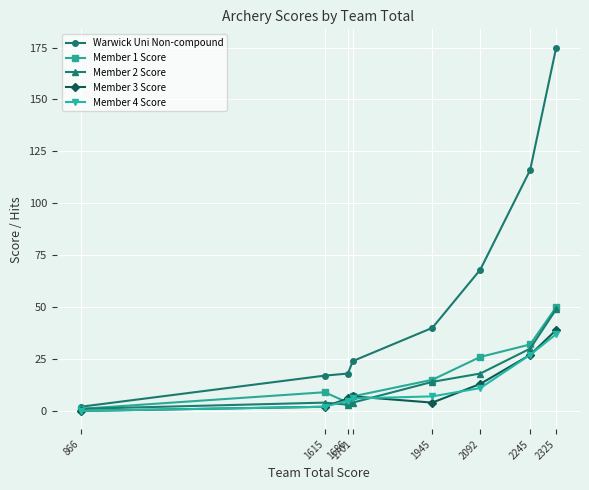

At which category does Member 1 Score reach its first local valley?

1686